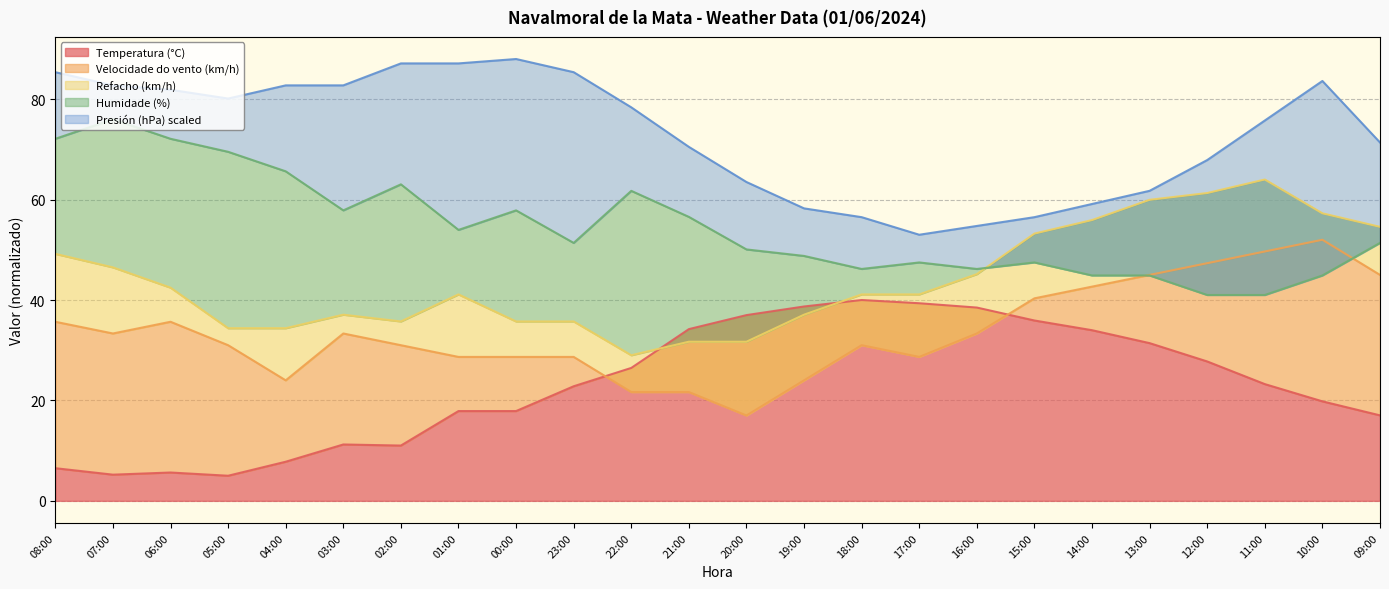

What is the minimum value shown in the chart?

5.0